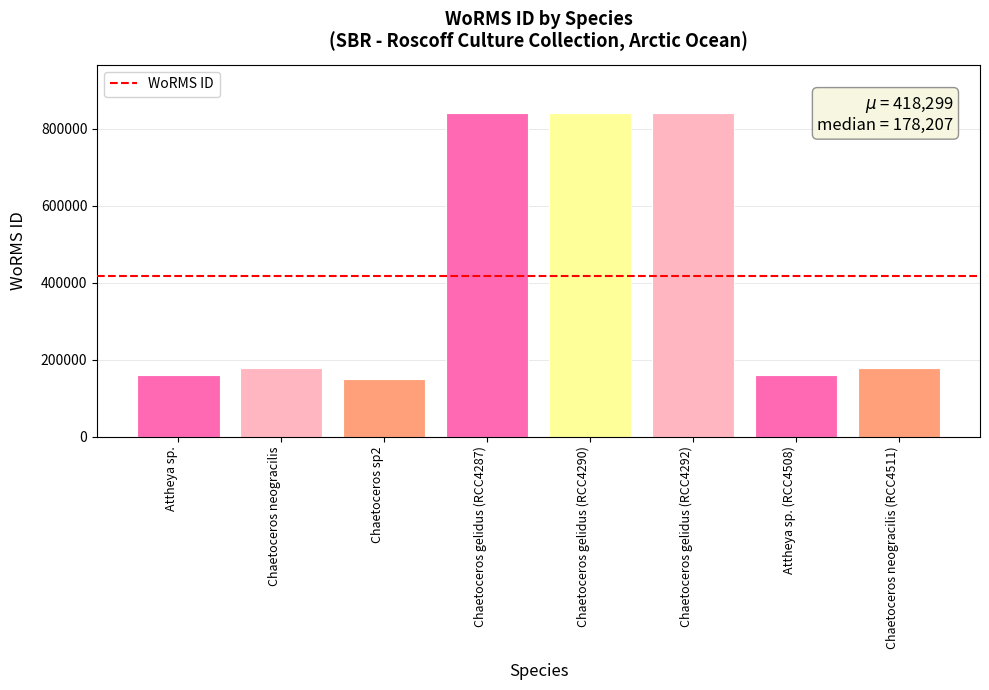

What is the approximate value at Attheya sp. (RCC4508), to the nearest 50?

160500